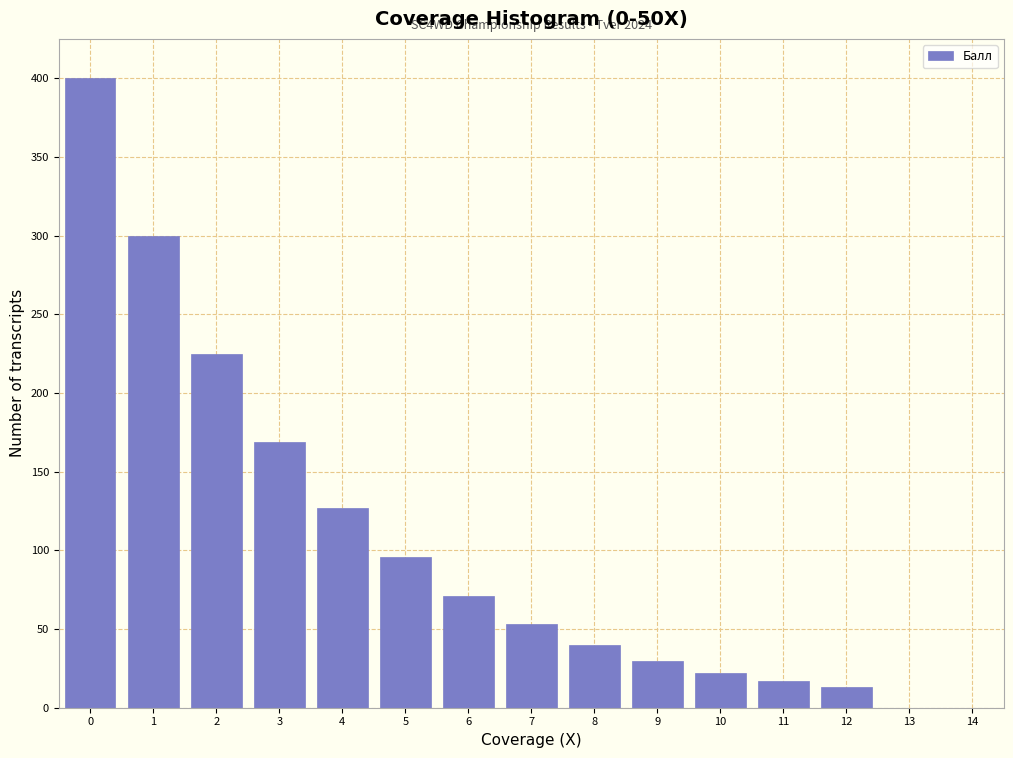

Reading right to left, transcribe all the data shown in this chart.

14=0	13=0	12=13	11=17	10=22	9=30	8=40	7=53	6=71	5=96	4=127	3=169	2=225	1=300	0=400